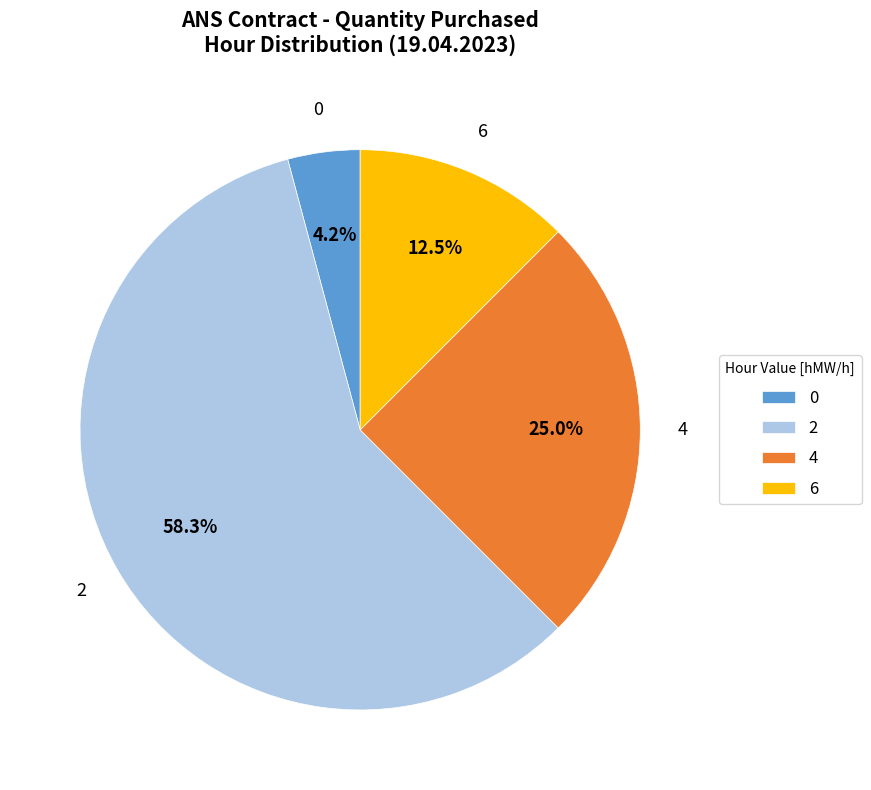

How many slices are in this pie chart?

4